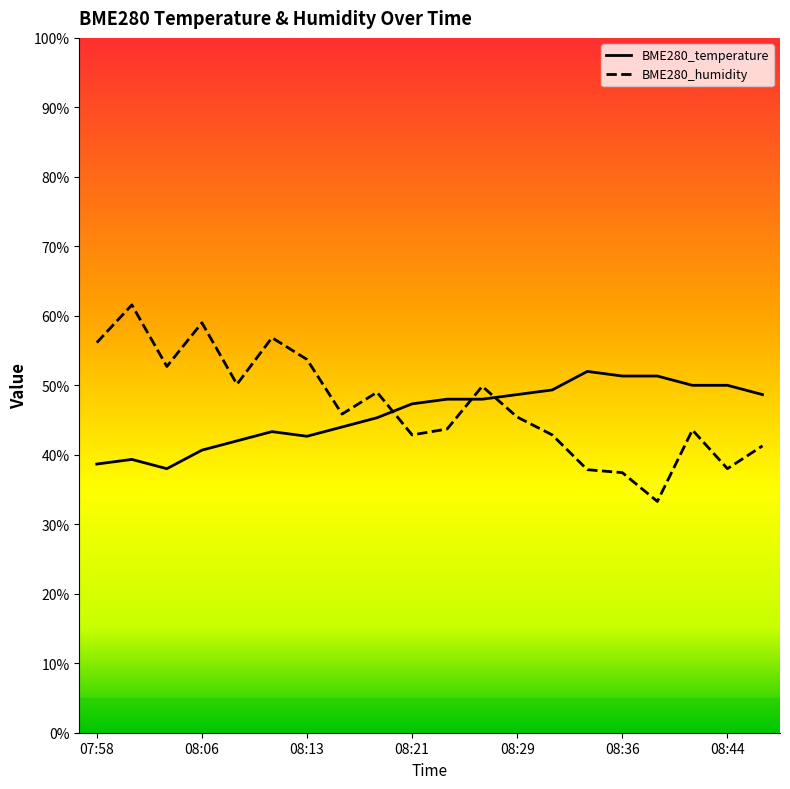

What position from the left is 08:41?

18